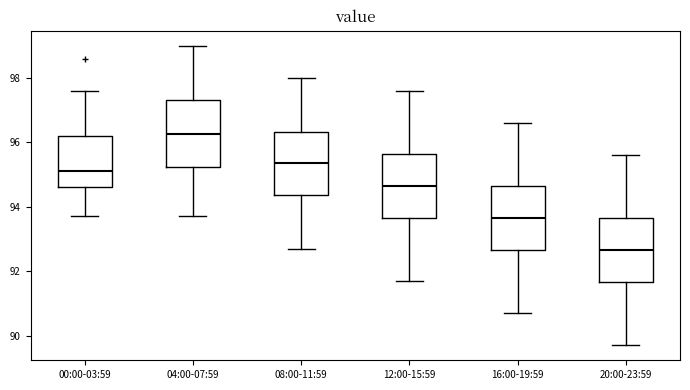

Which box has the highest median line?

04:00-07:59